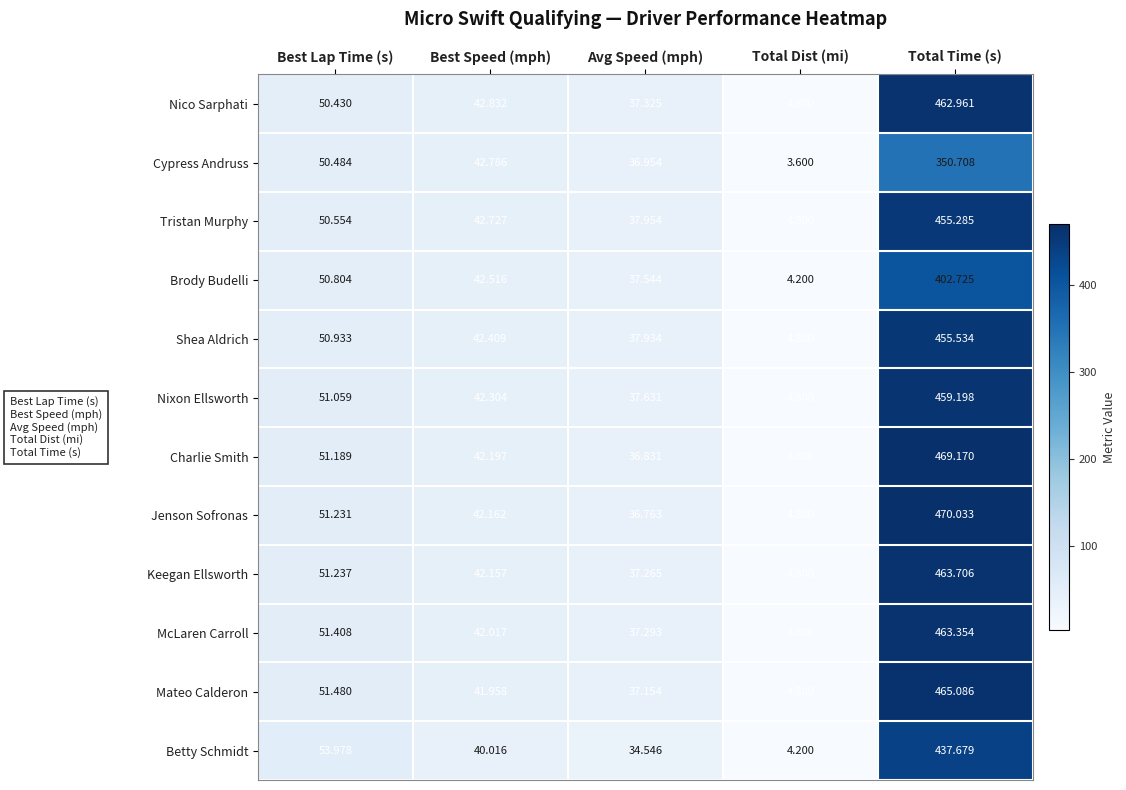

At which label does Betty Schmidt reach its minimum?

Total Dist (mi)